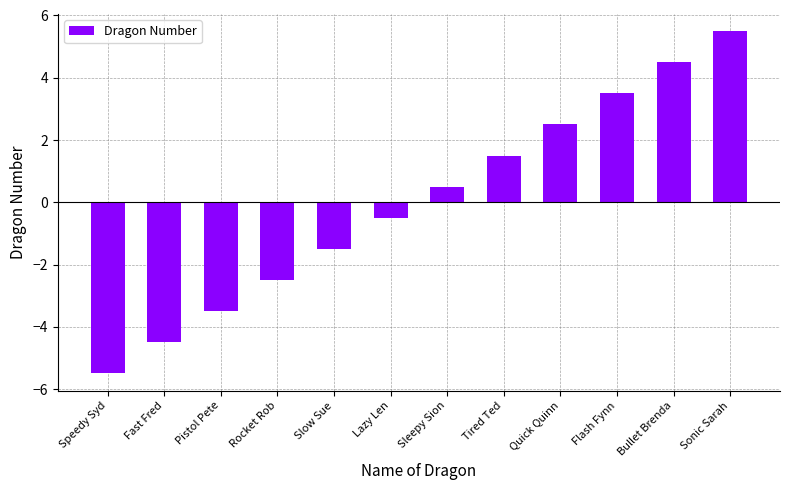

What is the value of the 11th bar from the left?

4.5